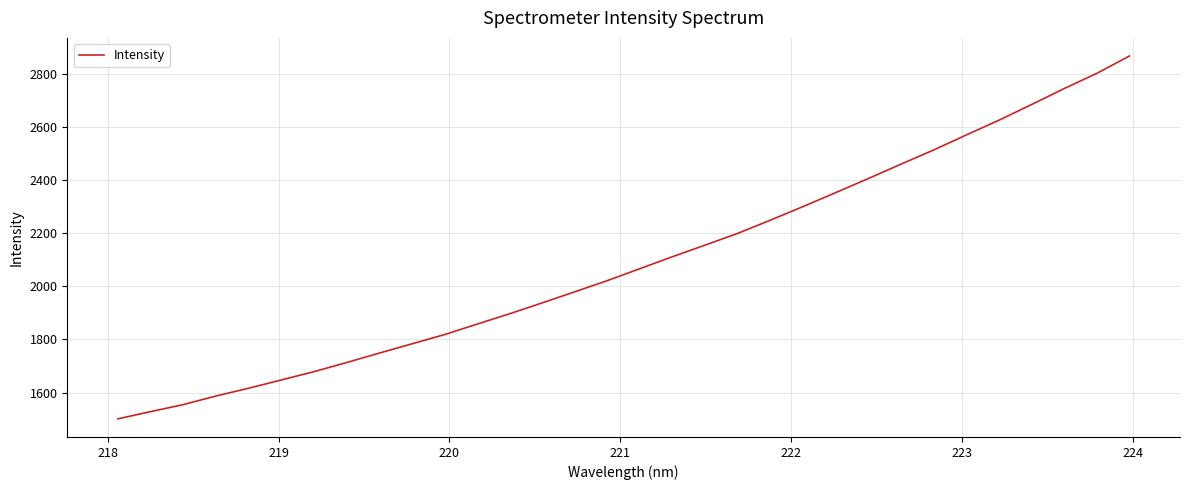

What is the minimum value shown in the chart?

1501.0